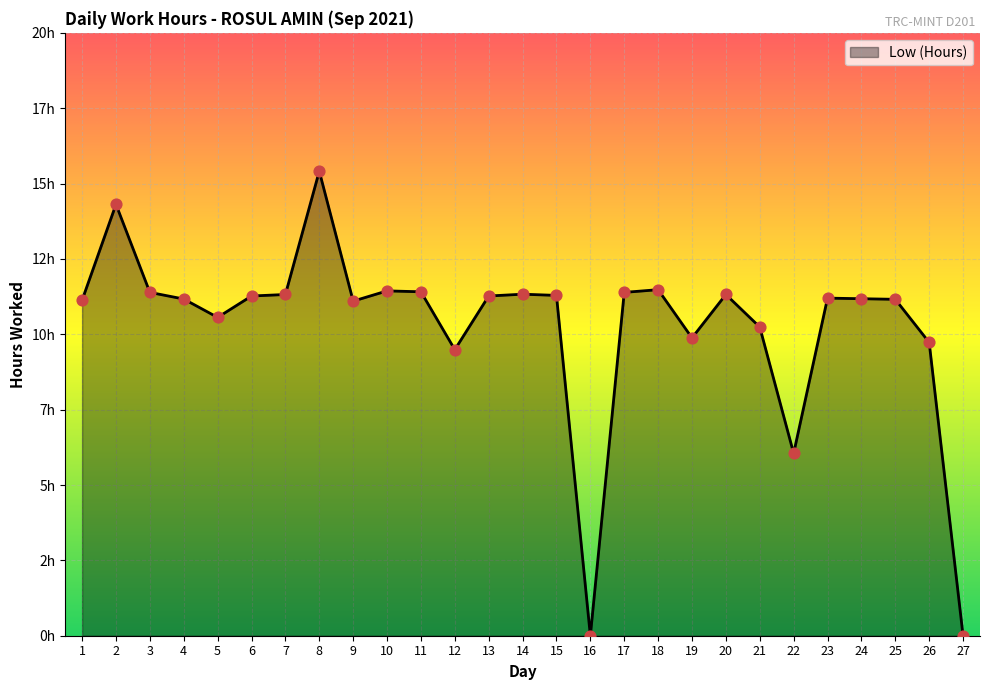

Is this an area chart (filled region under the line)?

Yes